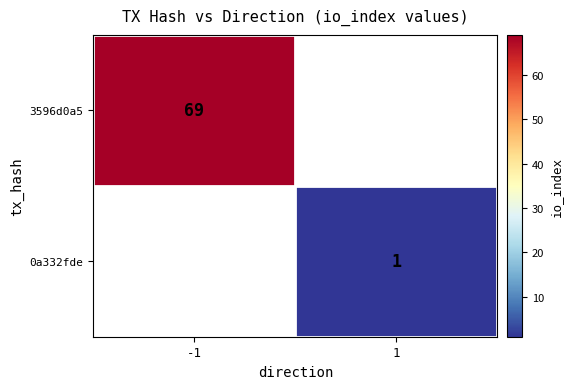

Is the value of 0a332fde at 1 greater than the value of 3596d0a5 at -1?

No